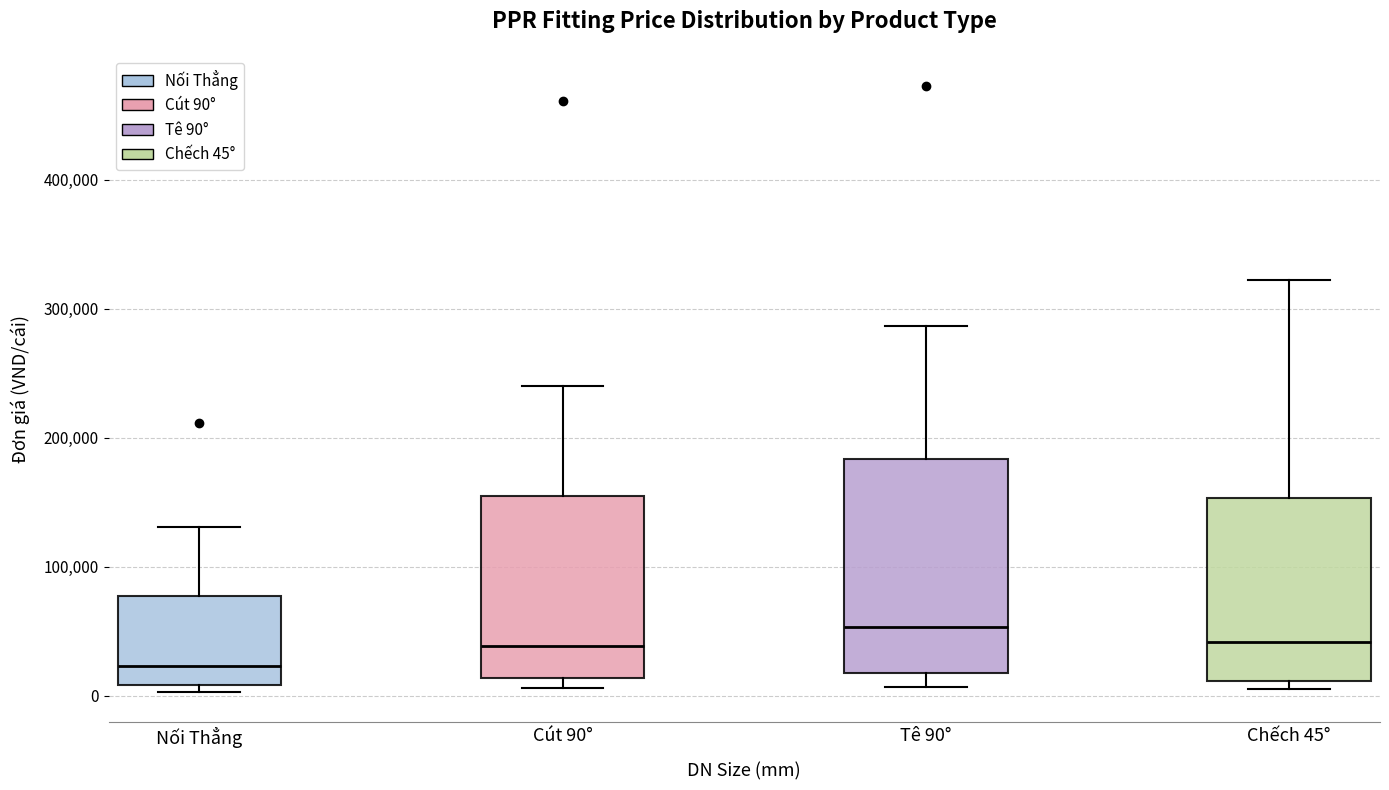

Which box is the tallest, from its lower edge to its upper edge?

Tê 90°